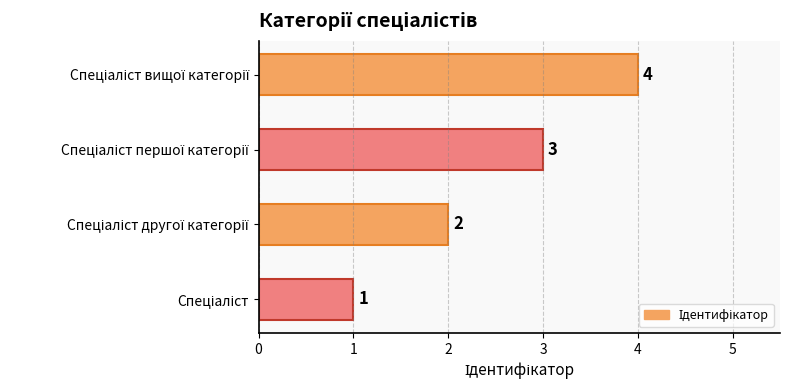

What is the sum of all values?

10